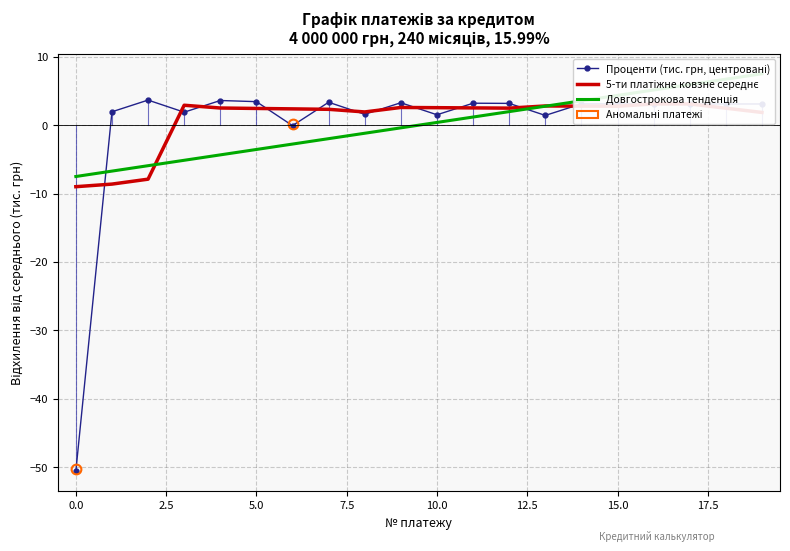

Reading left to right, what are all the values shown in this chart?

Проценти (тис. грн, центровані): -50.6	2.0	3.7	1.9	3.6	3.4	-0.1	3.3	1.6	3.3	1.5	3.2	3.2	1.4	3.1	3.1	3.1	3.1	3.1	3.1
5-ти платіжне ковзне середнє: -9.0	-8.6	-7.9	2.9	2.5	2.4	2.4	2.3	1.9	2.6	2.6	2.5	2.5	2.8	2.8	2.8	3.1	3.1	2.5	1.9
Довгострокова тенденція: -7.5	-6.7	-5.9	-5.1	-4.3	-3.6	-2.8	-2.0	-1.2	-0.4	0.4	1.2	2.0	2.8	3.6	4.3	5.1	5.9	6.7	7.5